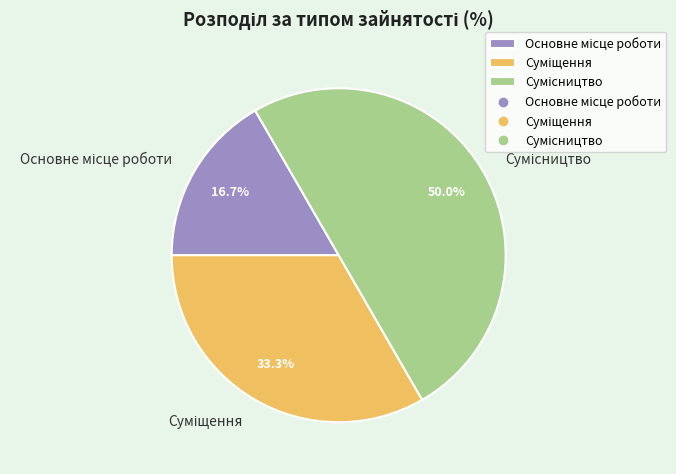

How many segments does this pie chart have?

3